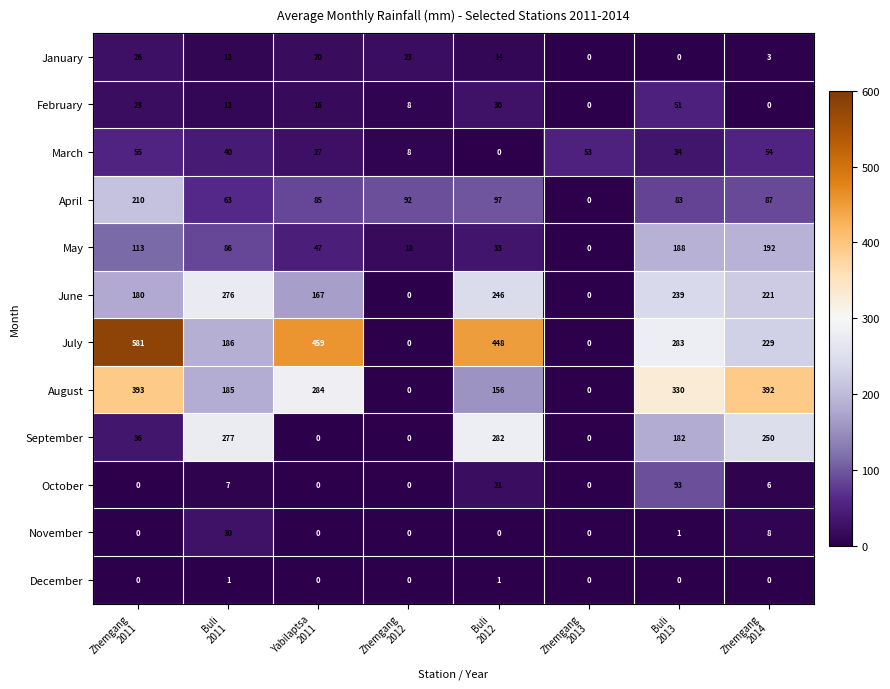

Rank the series by their maximum value, from lowest to highest.

December, January, November, February, March, October, May, April, June, September, August, July